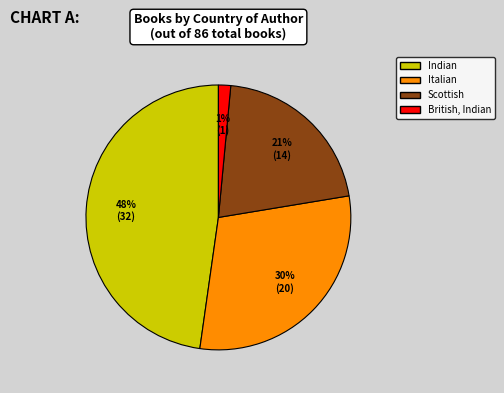

Between Indian and Italian, which is larger?

Indian